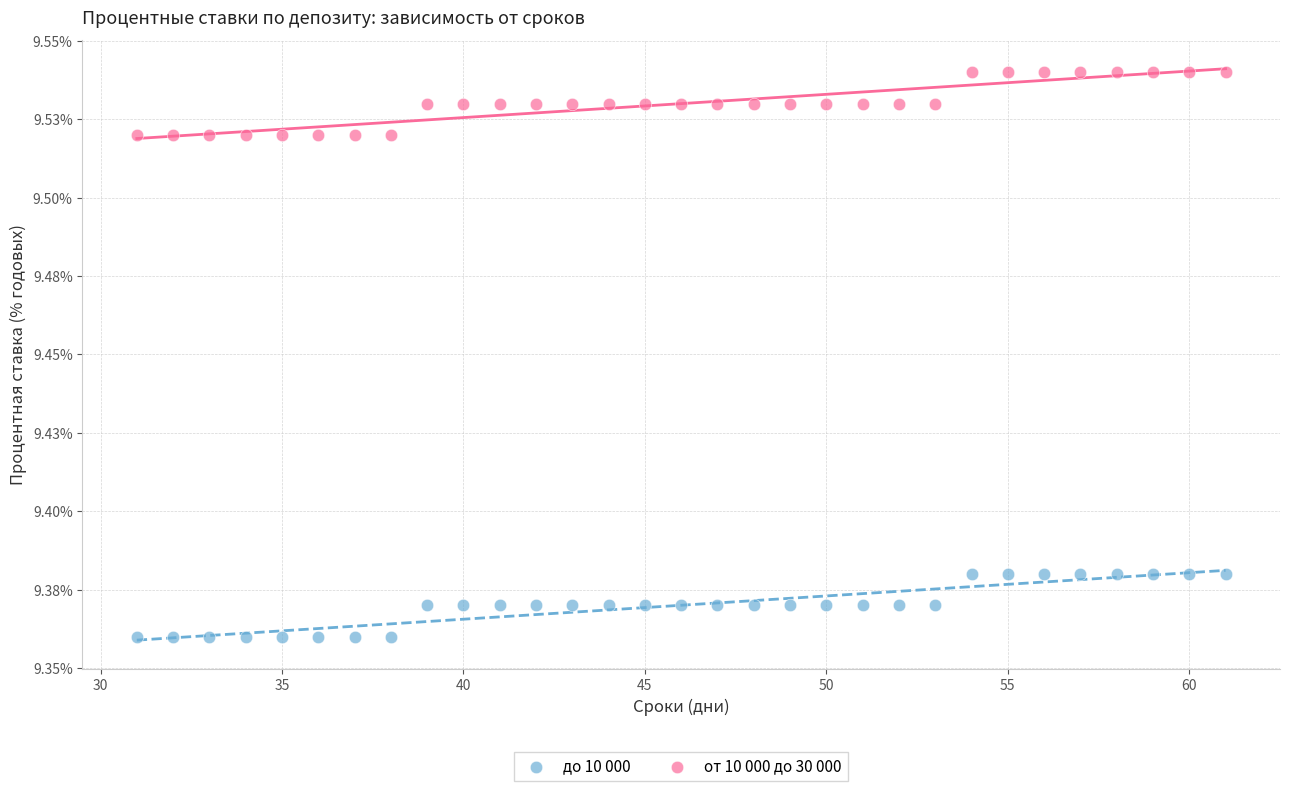

Which series reaches the maximum Y coordinate?

от 10 000 до 30 000